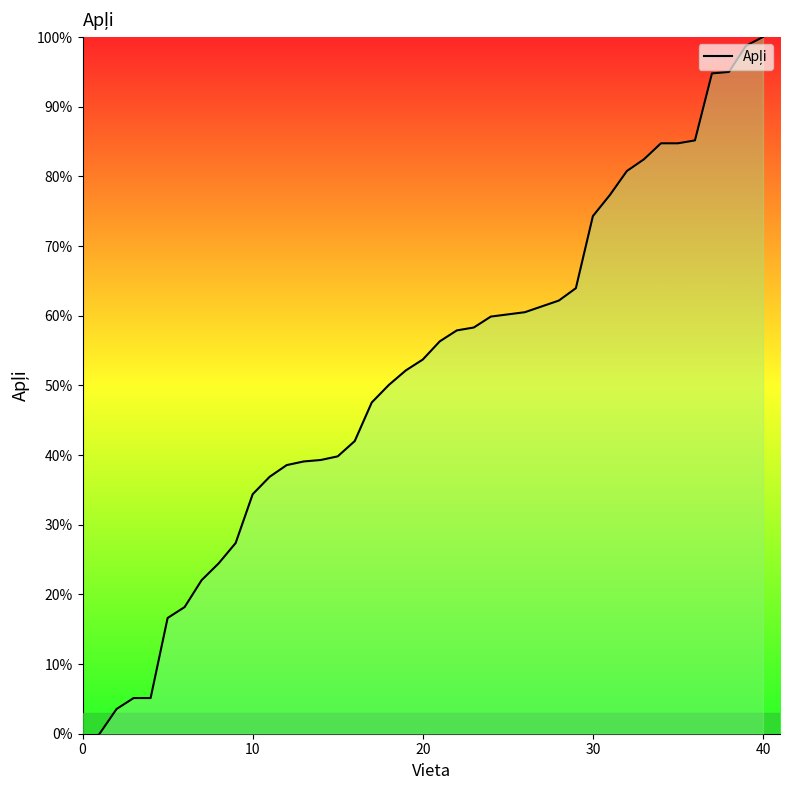

How many values are below 56?

20